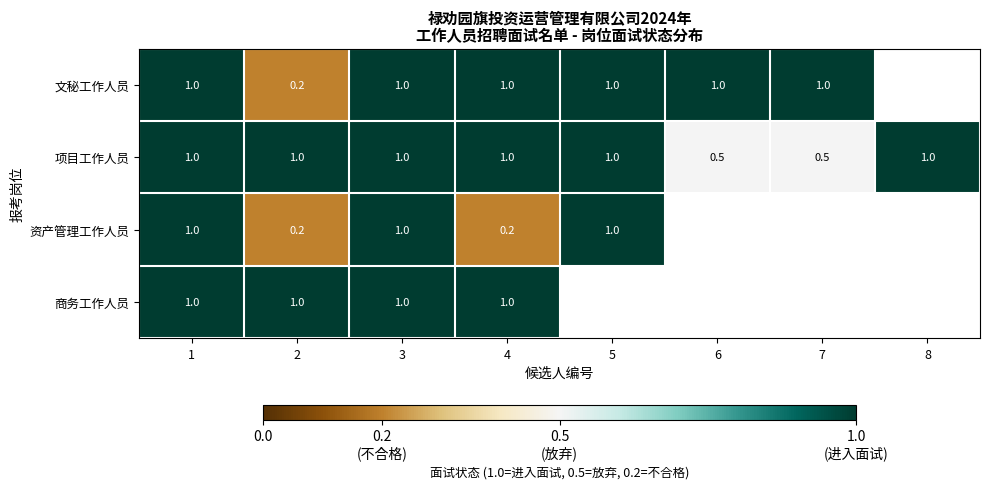

Which category has the highest value across all series?

1